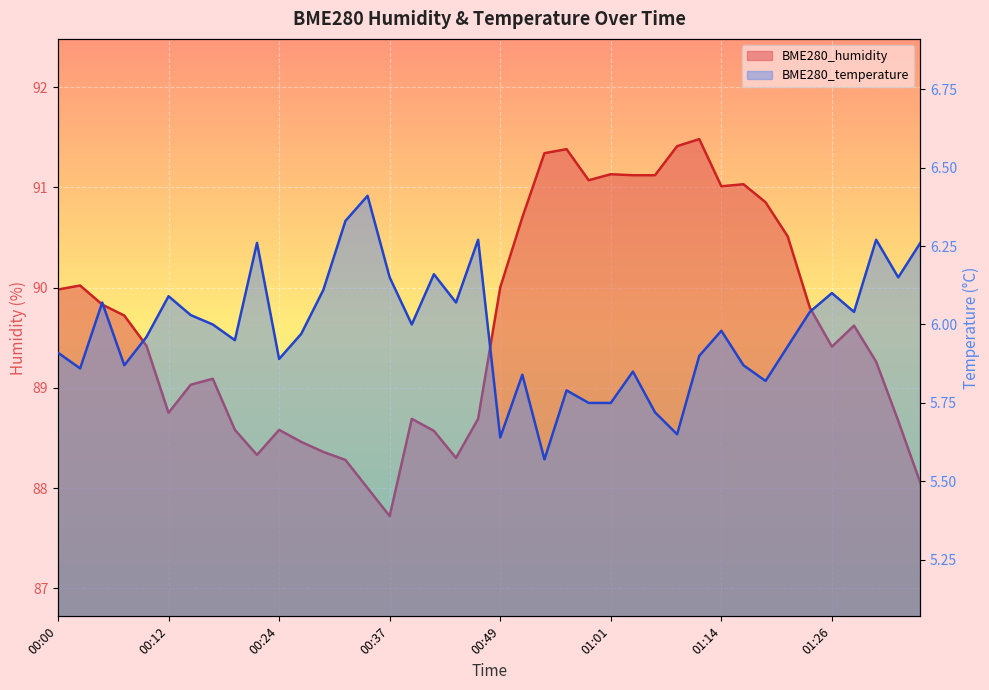

Which label corresponds to the smallest value in the chart?

00:54